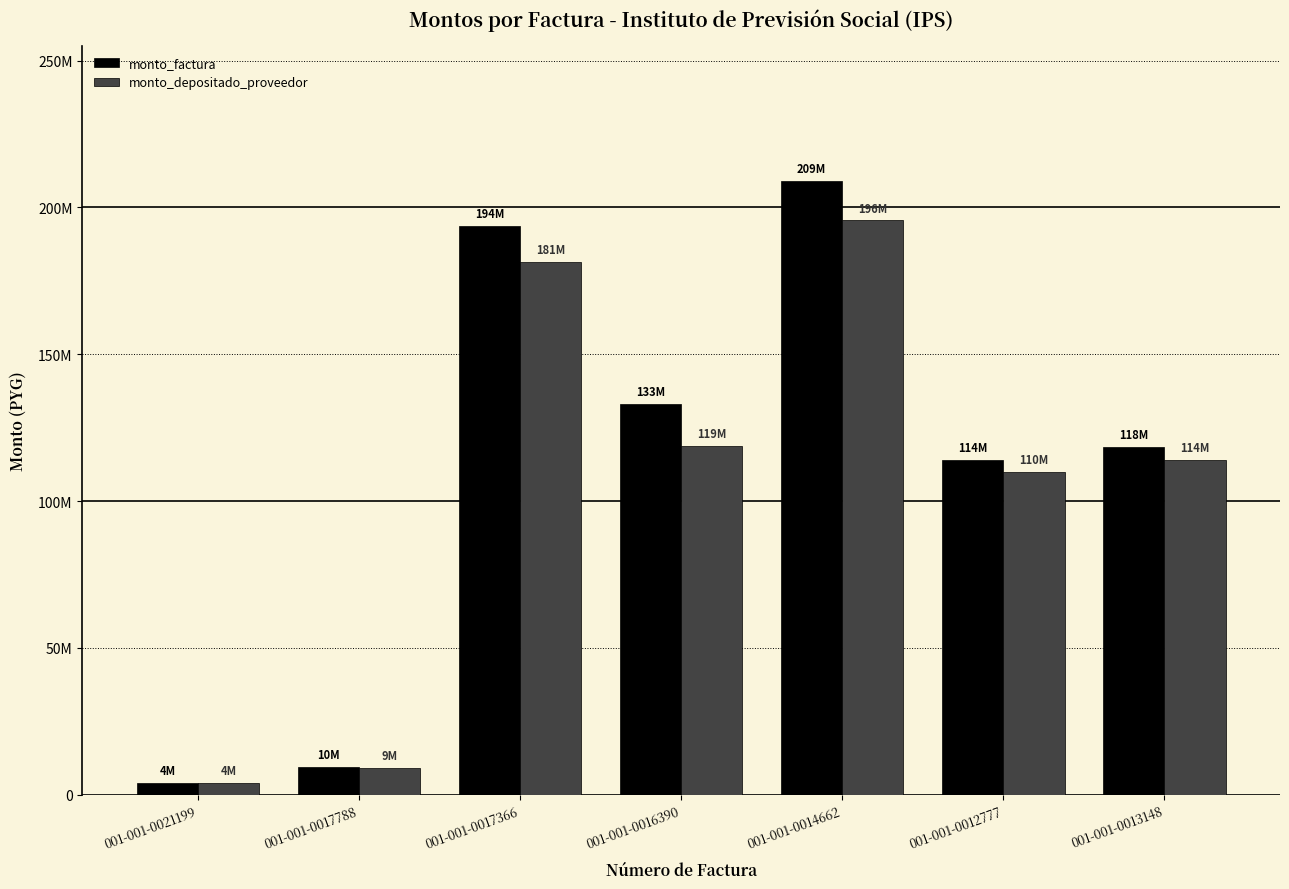

At which category is the sum across all series the highest?

001-001-0014662